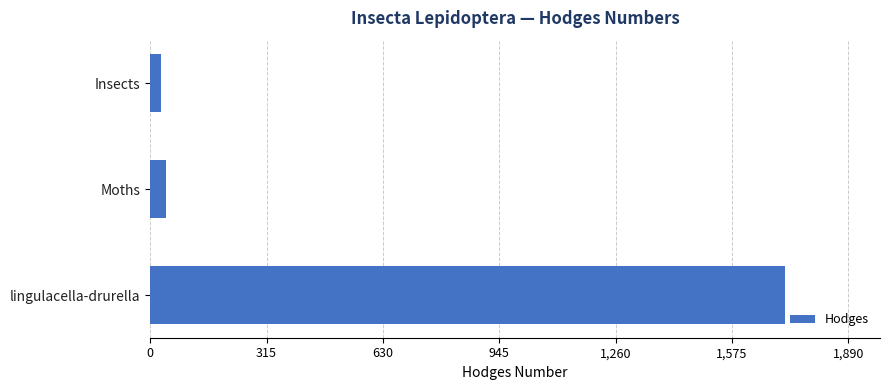

The chart shows a value of 348.5 at lingulacella-drurella. True or false?

False